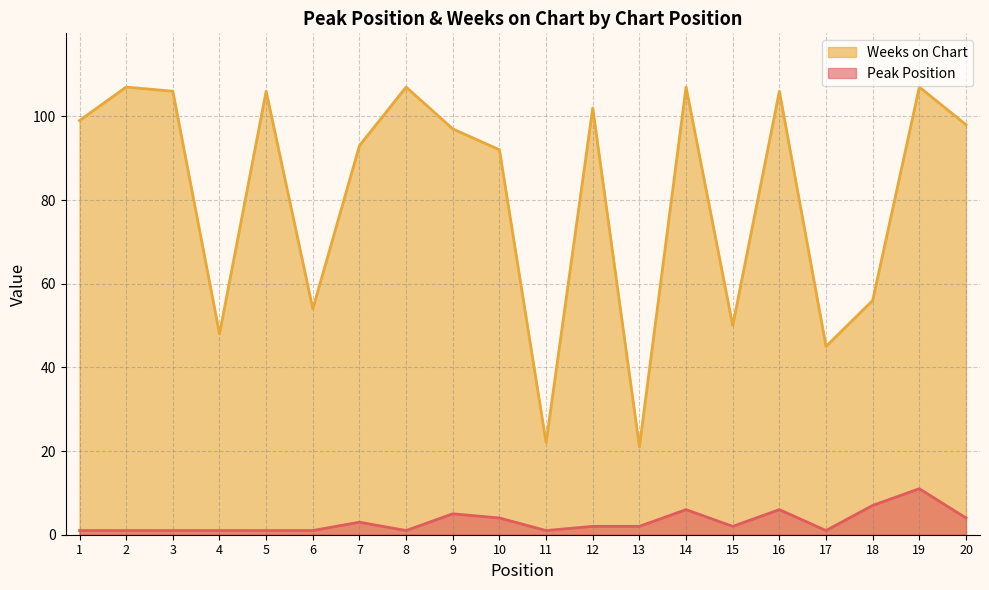

True or false: Weeks on Chart and Peak Position intersect in this chart.

False